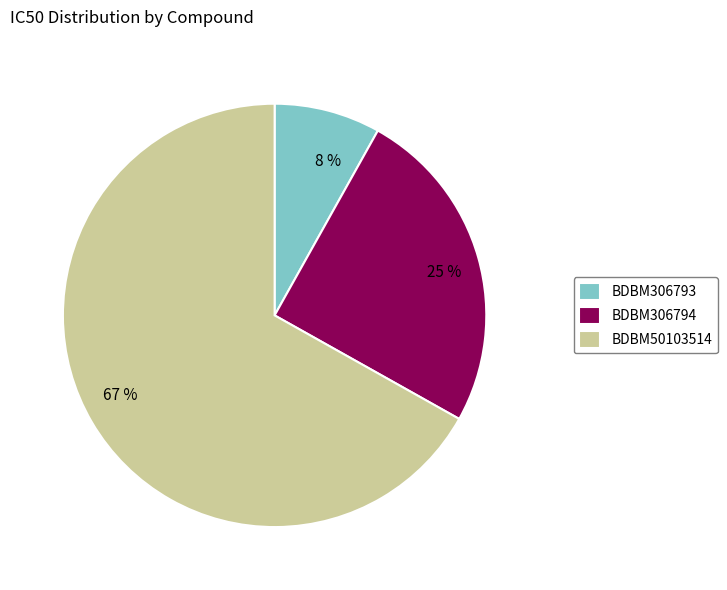

Does BDBM50103514 represent more than half of the total?

Yes